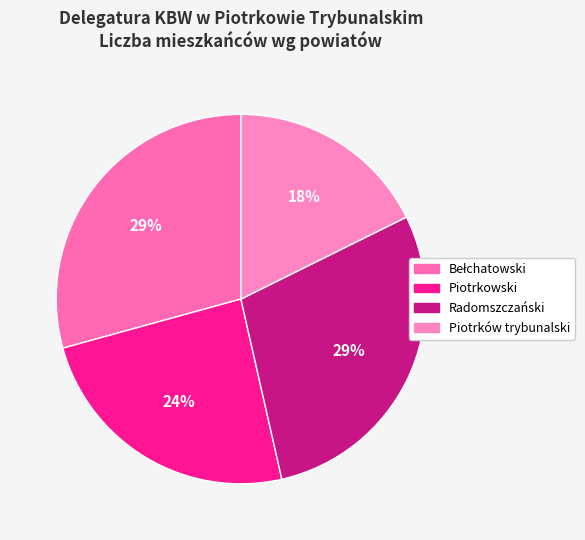

How many slices are in this pie chart?

4